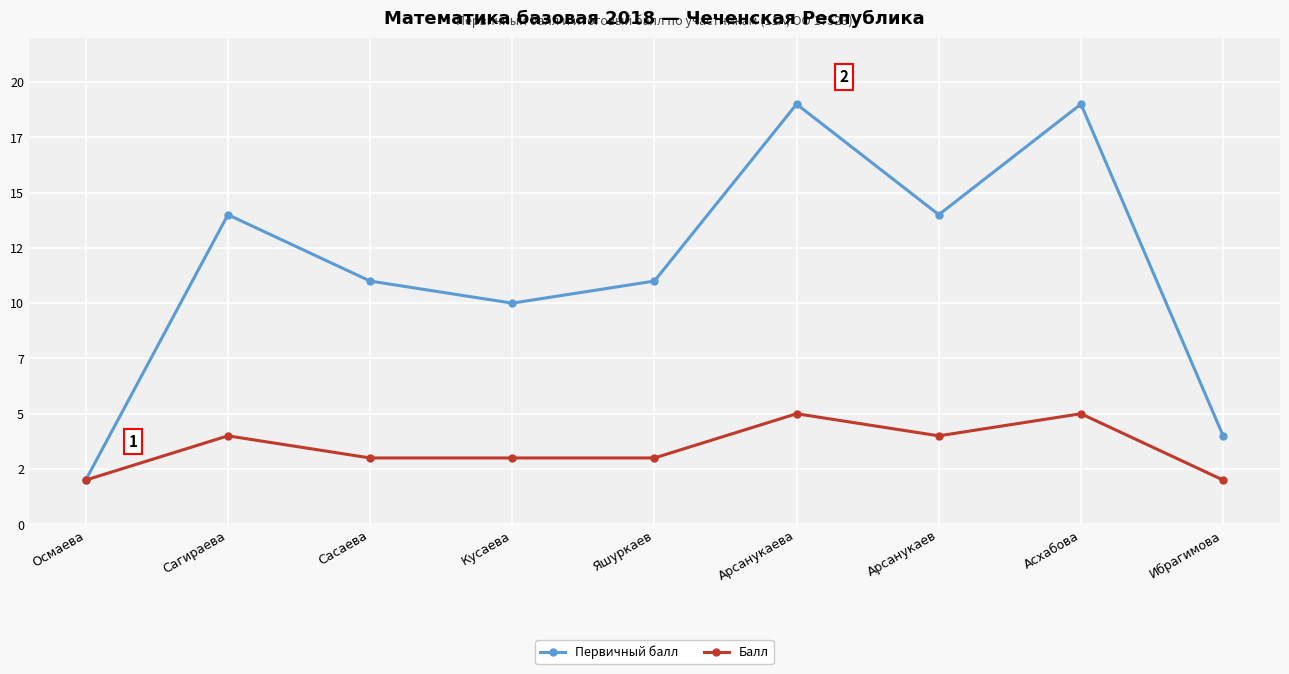

Which category has the lowest value in the Балл series?

Осмаева